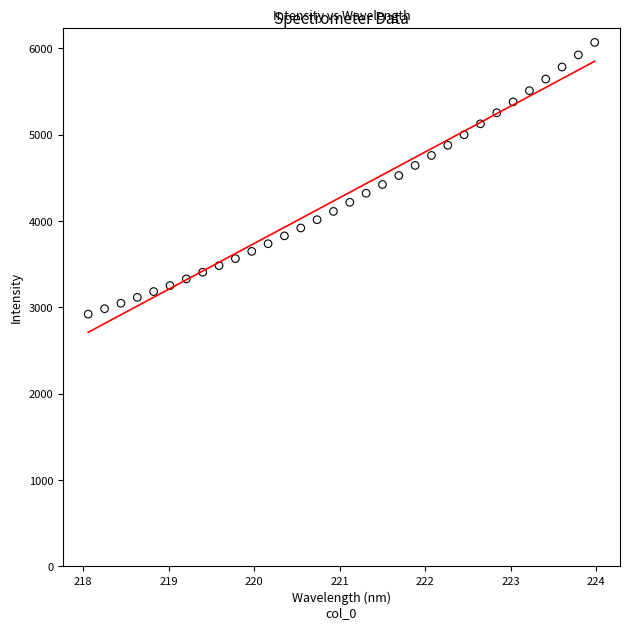

What is the range of Y values (max minus min)?

3146.4